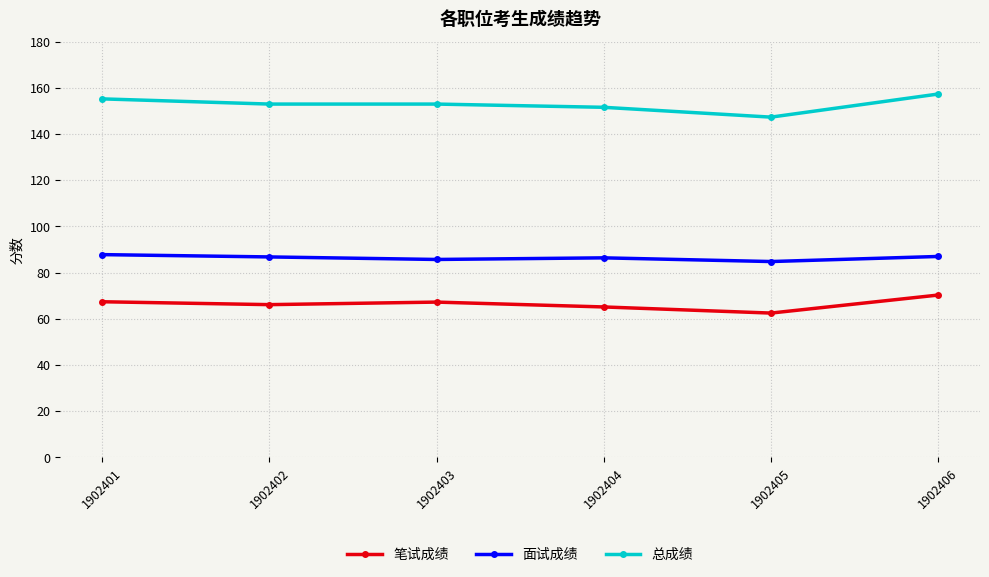

Which category has the highest value in the 笔试成绩 series?

1902406